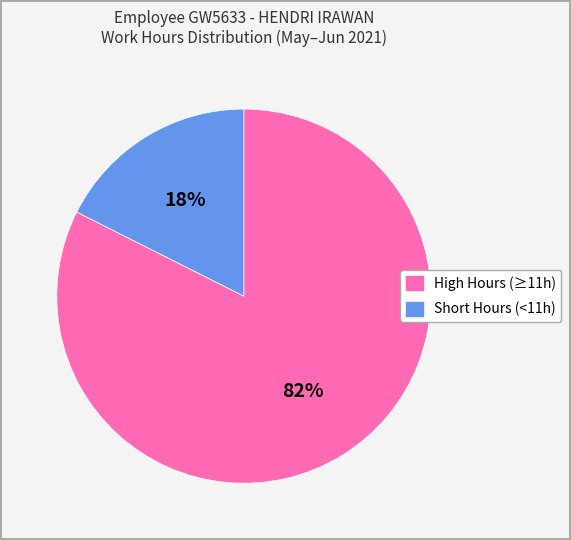

Is there any slice that represents more than half of the pie?

Yes